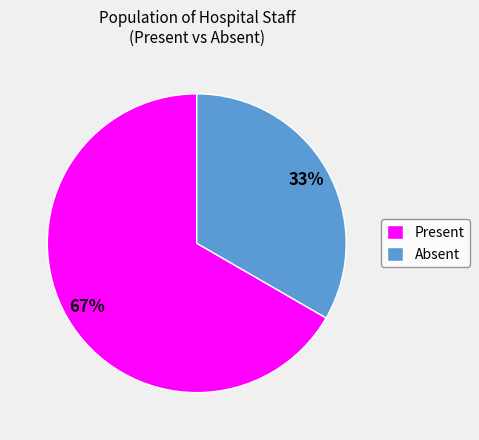

Combined, do Absent and Present account for over 50%?

Yes